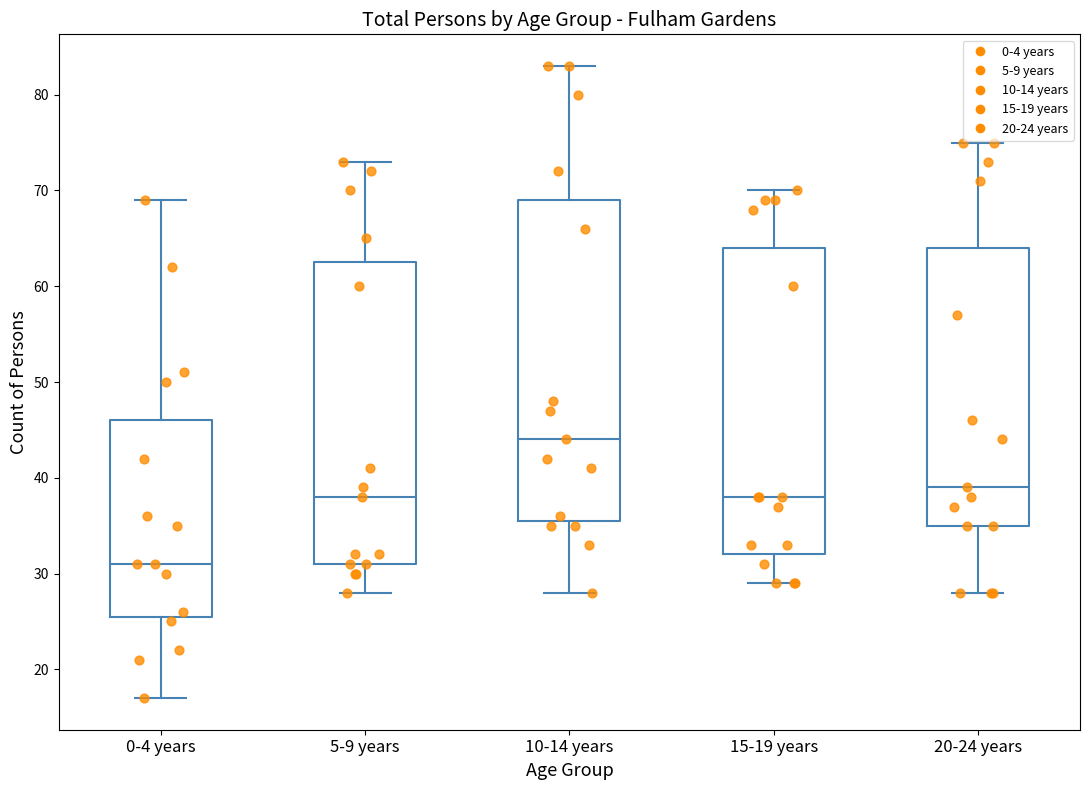

Reading left to right, read every box against the y-axis: the position of its median line, the range the box covers, and the ends of its whiskers. The values are not printed on the chart, so give them approximately, as read against the axis.

0-4 years: median 31, box 26 to 46, whiskers 17 to 69
5-9 years: median 38, box 31 to 63, whiskers 28 to 73
10-14 years: median 44, box 36 to 69, whiskers 28 to 83
15-19 years: median 38, box 32 to 64, whiskers 29 to 70
20-24 years: median 39, box 35 to 64, whiskers 28 to 75